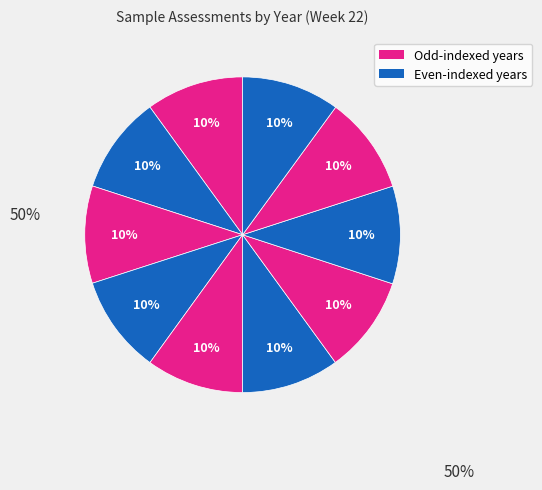

How many segments does this pie chart have?

10